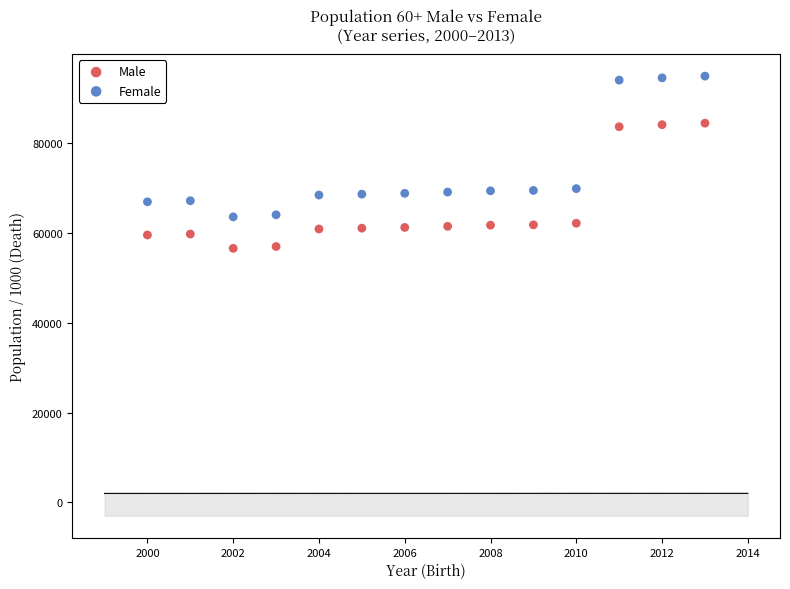

Across all data points, what is the range of X values (max minus min)?

13.0